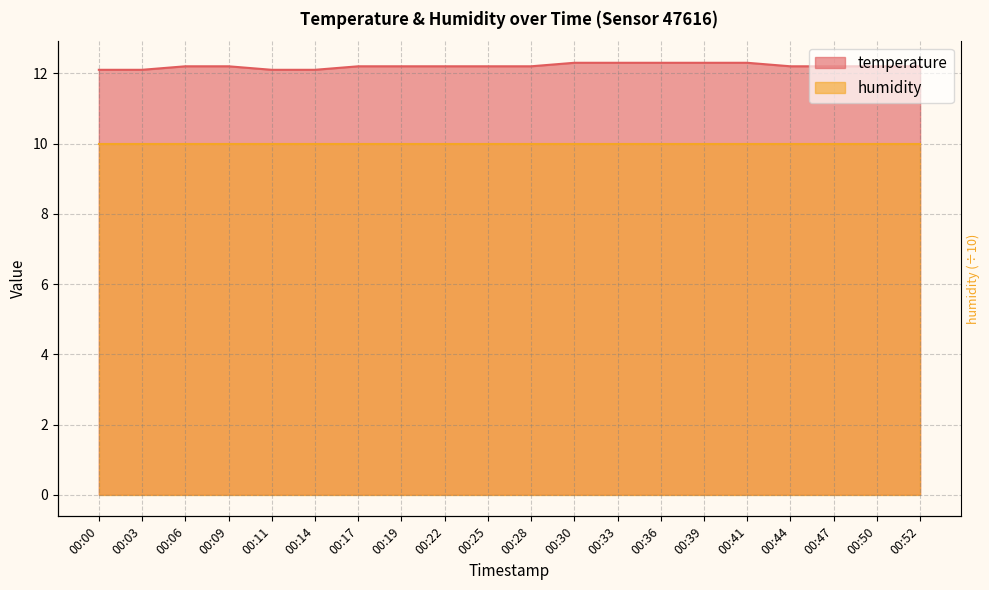

Is it true that the value at 00:47 is 12.2?

True